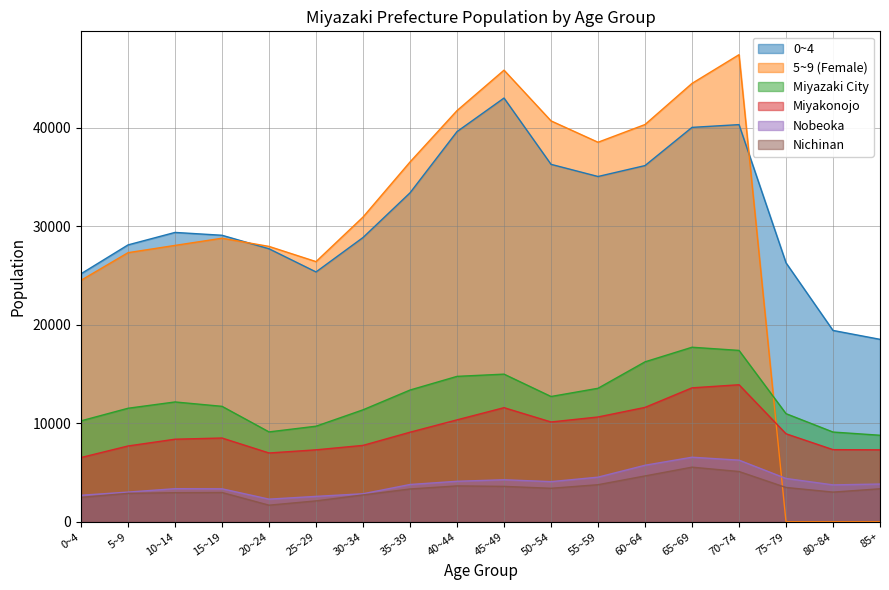

Reading left to right, list all the values displayed in this chart.

0~4: 0~4=25193	5~9=28125	10~14=29392	15~19=29103	20~24=27729	25~29=25377	30~34=28875	35~39=33414	40~44=39634	45~49=43043	50~54=36310	55~59=35073	60~64=36182	65~69=40063	70~74=40343	75~79=26303	80~84=19435	85+=18532
5~9 (Female): 0~4=24530	5~9=27335	10~14=28073	15~19=28802	20~24=27971	25~29=26427	30~34=30954	35~39=36549	40~44=41769	45~49=45875	50~54=40723	55~59=38553	60~64=40352	65~69=44530	70~74=47447	75~79=0	80~84=0	85+=0
Miyazaki City: 0~4=10250	5~9=11530	10~14=12170	15~19=11725	20~24=9127	25~29=9706	30~34=11372	35~39=13380	40~44=14769	45~49=14995	50~54=12724	55~59=13559	60~64=16245	65~69=17728	70~74=17406	75~79=10981	80~84=9113	85+=8787
Miyakonojo: 0~4=6524	5~9=7698	10~14=8385	15~19=8506	20~24=6986	25~29=7306	30~34=7758	35~39=9097	40~44=10352	45~49=11590	50~54=10137	55~59=10643	60~64=11618	65~69=13604	70~74=13918	75~79=8938	80~84=7325	85+=7307
Nobeoka: 0~4=2690	5~9=3013	10~14=3360	15~19=3347	20~24=2297	25~29=2577	30~34=2843	35~39=3785	40~44=4111	45~49=4267	50~54=4075	55~59=4529	60~64=5739	65~69=6556	70~74=6258	75~79=4397	80~84=3745	85+=3831
Nichinan: 0~4=2477	5~9=2883	10~14=2953	15~19=2971	20~24=1683	25~29=2120	30~34=2723	35~39=3329	40~44=3641	45~49=3593	50~54=3400	55~59=3763	60~64=4654	65~69=5545	70~74=5103	75~79=3483	80~84=3011	85+=3349